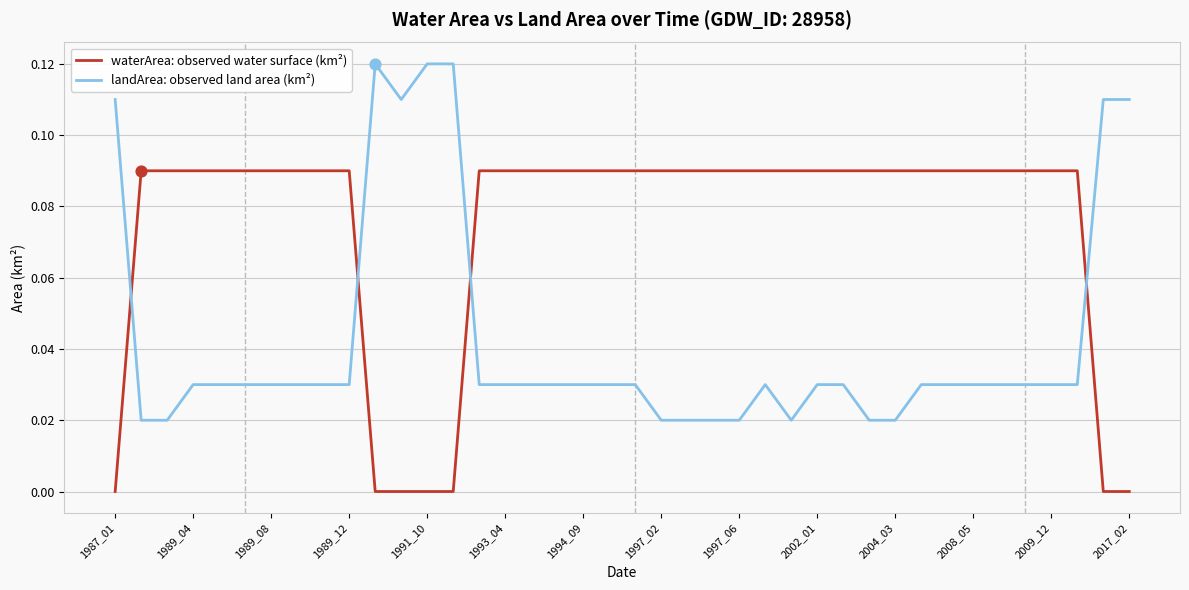

Which series has the largest range (max minus min)?

landArea: observed land area (km²)